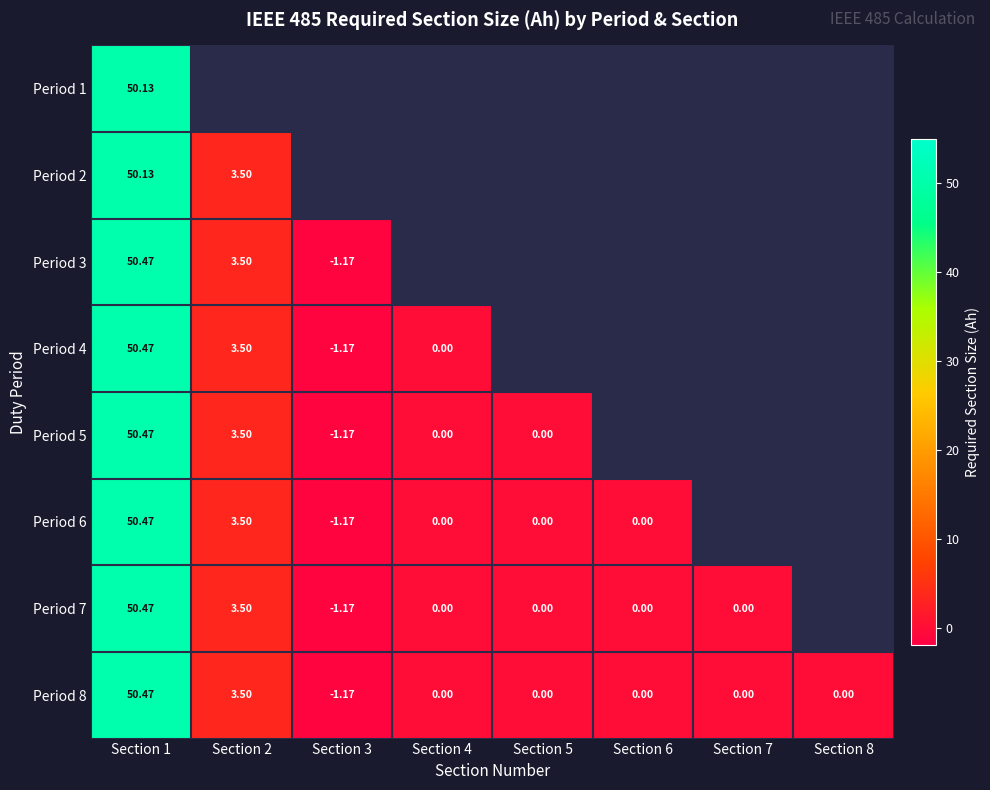

Is the value of Period 5 at Section 1 greater than the value of Period 7 at Section 5?

Yes